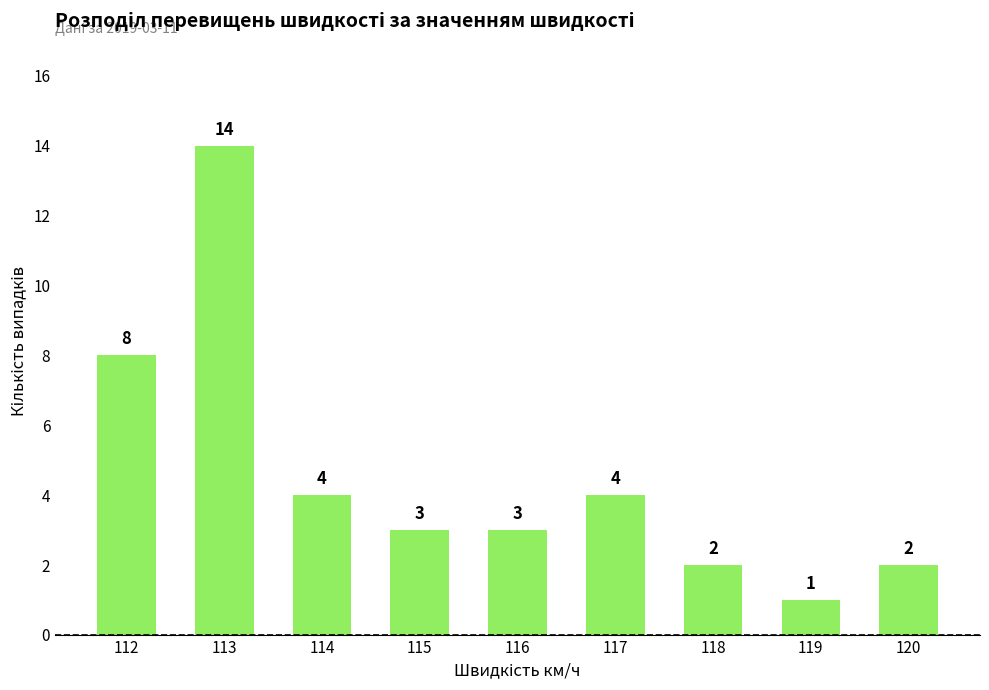

What is the change in value from 112 to 116?

-5